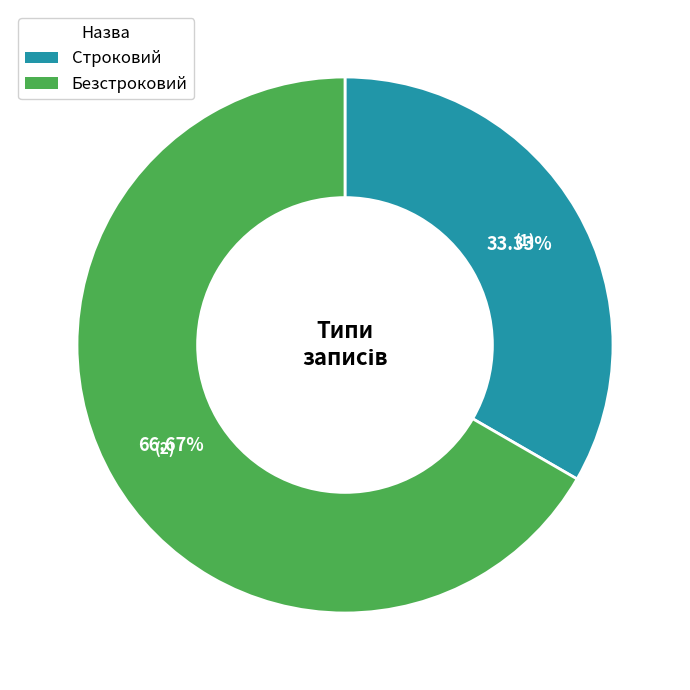

Is it true that Безстроковий is 55% of the pie?

False